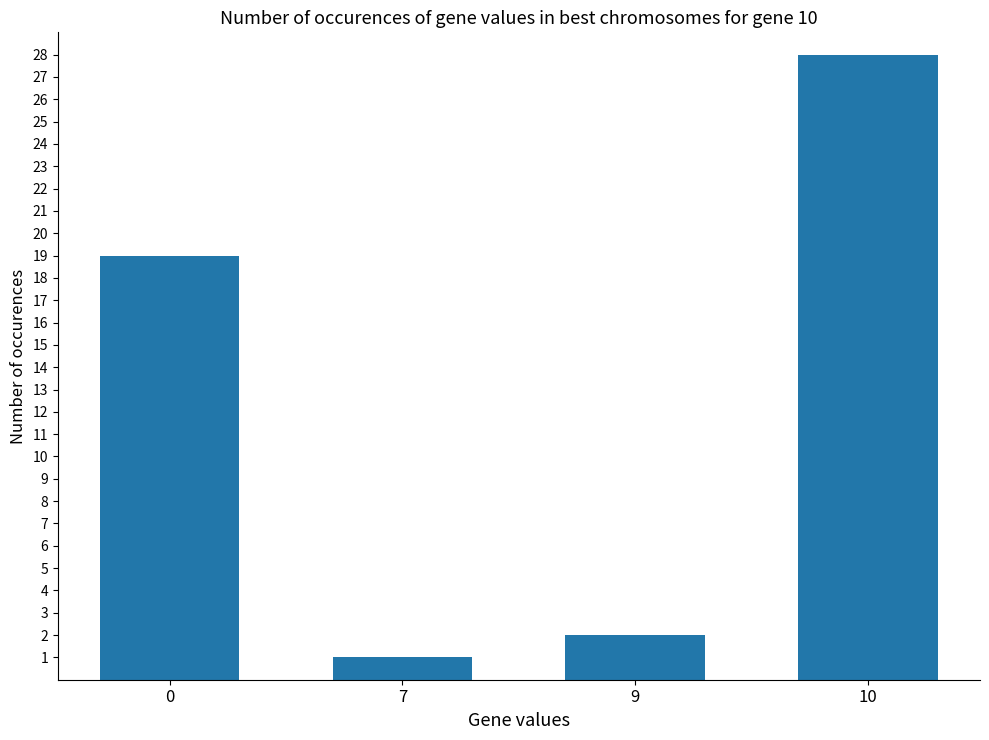

Does the chart contain stacked bars?

No